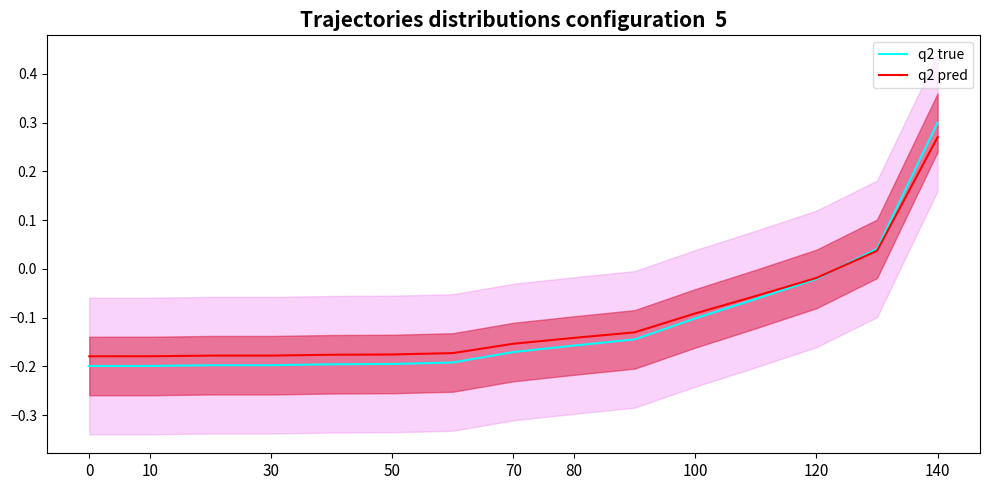

At which label is q2 pred closest to 0?

120